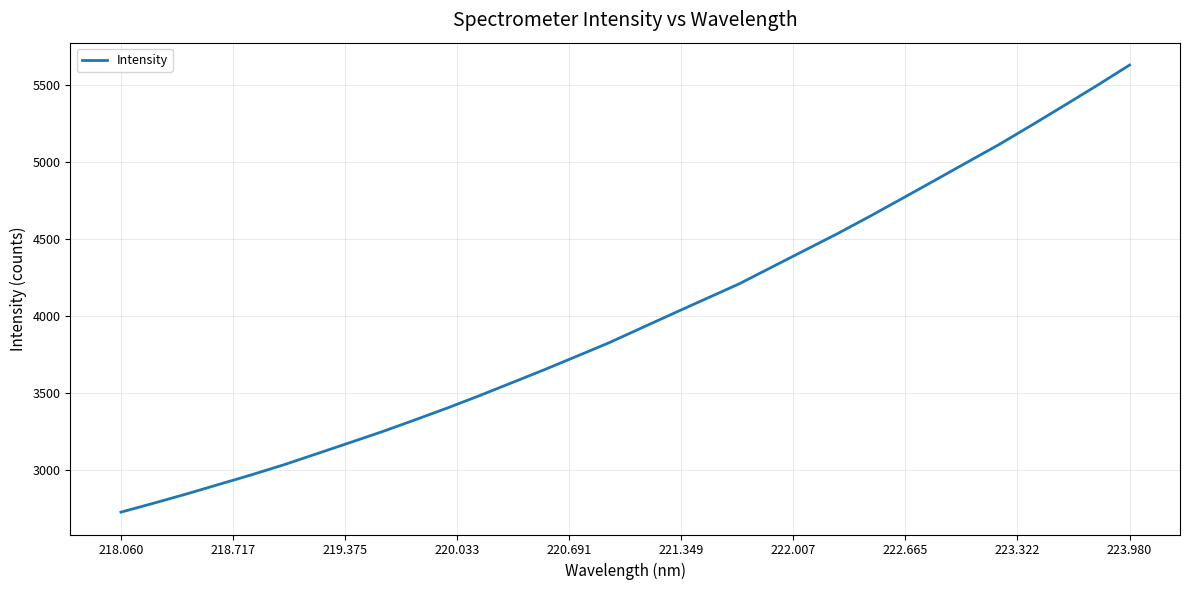

What is the difference between the maximum and minimum values?

2898.4